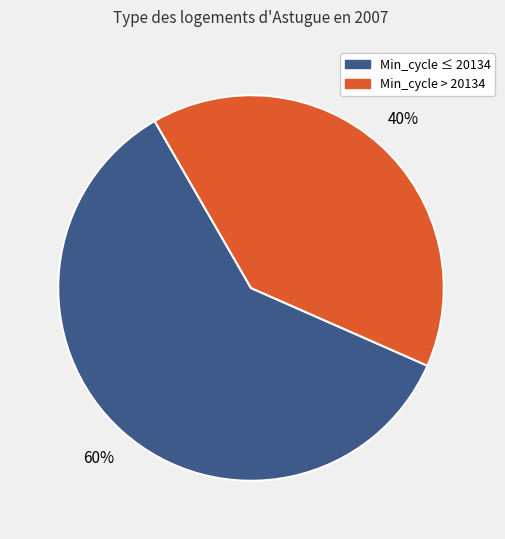

Does any single category account for the majority?

Yes